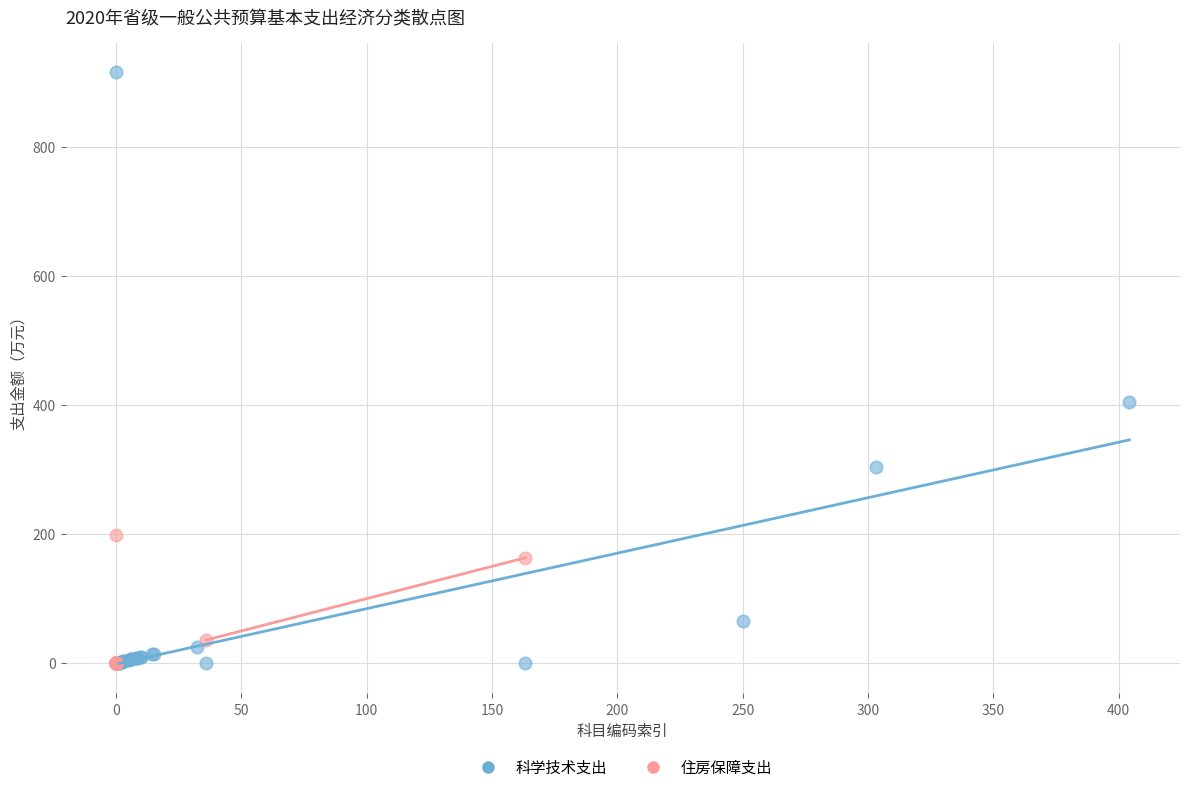

Which series has the largest Y range (max minus min)?

科学技术支出